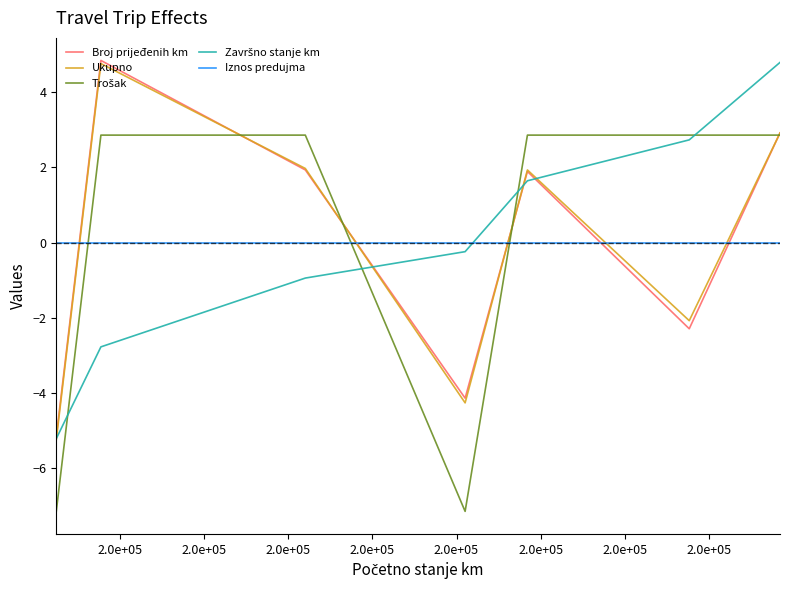

True or false: Ukupno and Iznos predujma intersect in this chart.

True